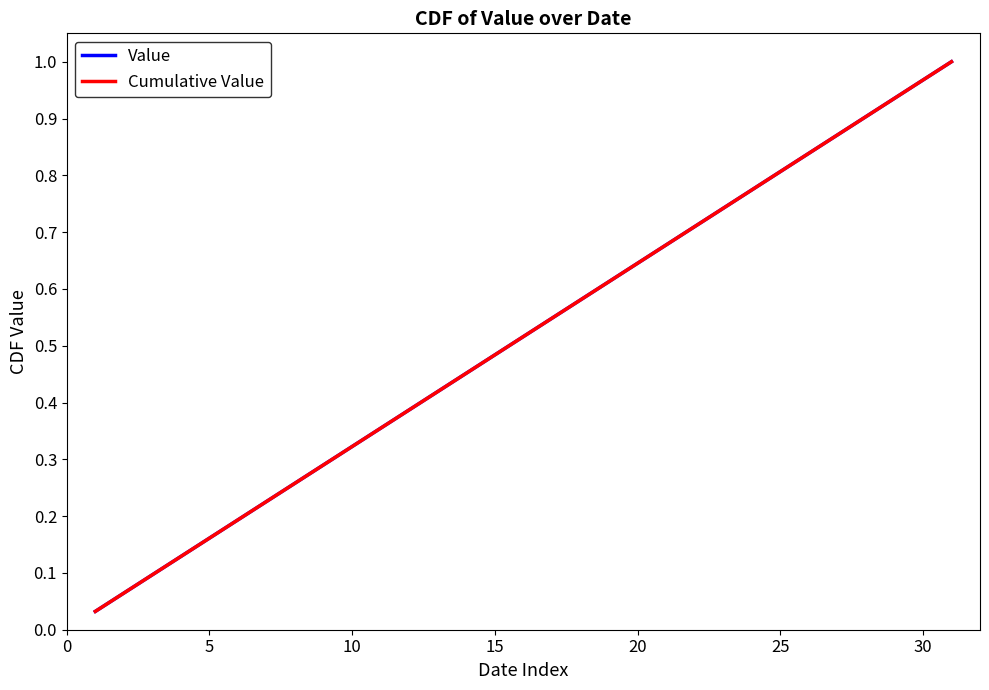

What is the difference between the maximum and second lowest values in the Value series?

0.9